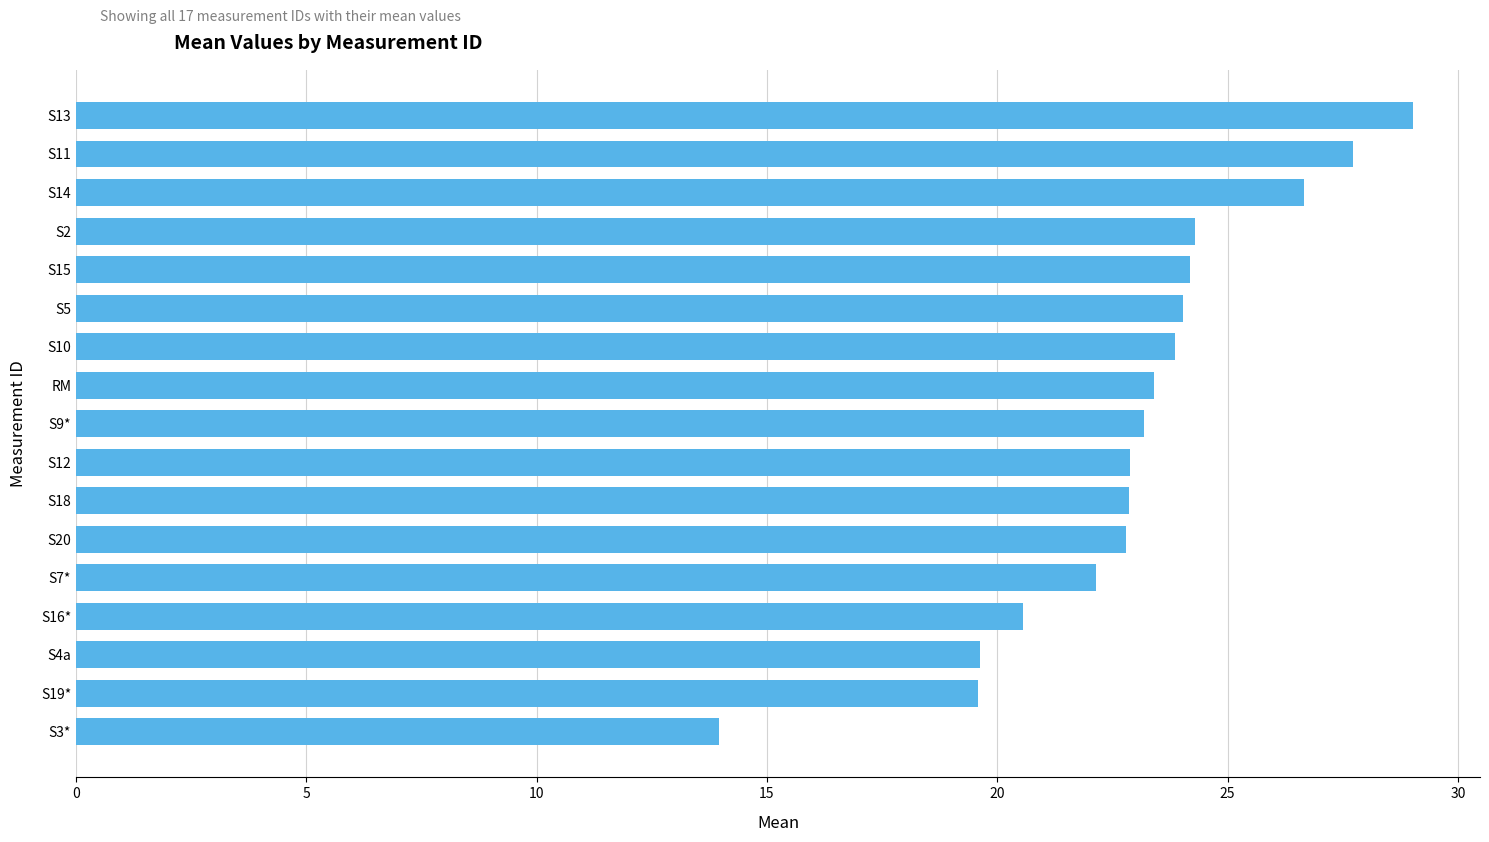

What is the value of the 11th bar from the top?

22.9